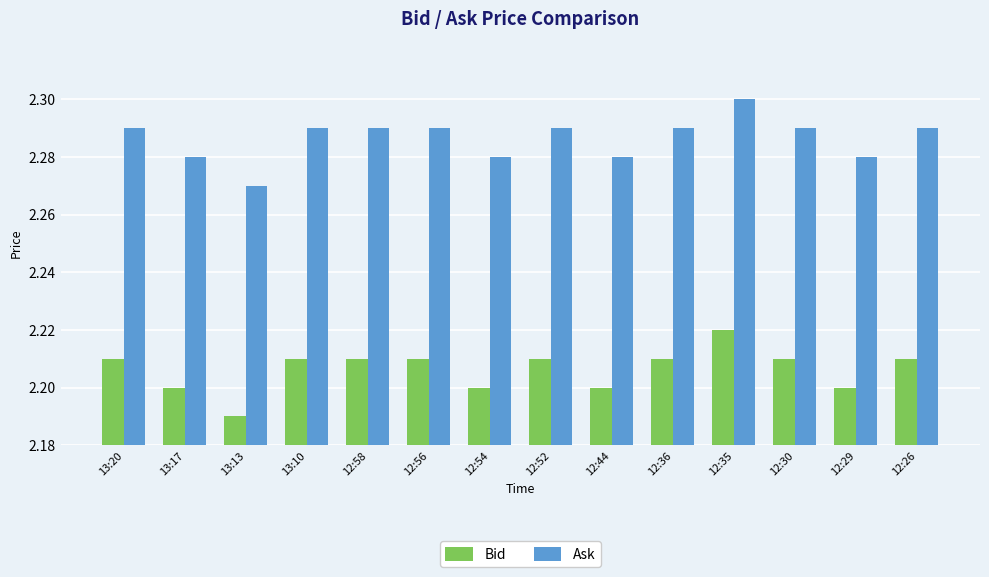

Is it true that Bid equals 2.2 at 12:35?

True